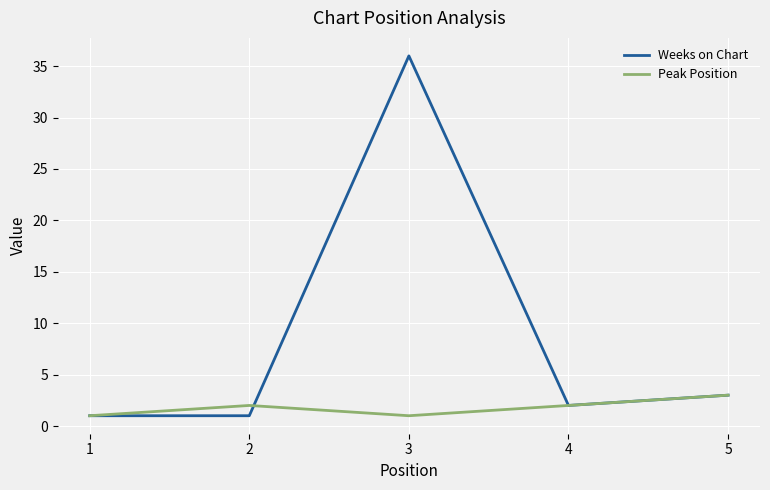

At how many categories does at least one series exceed 29?

1